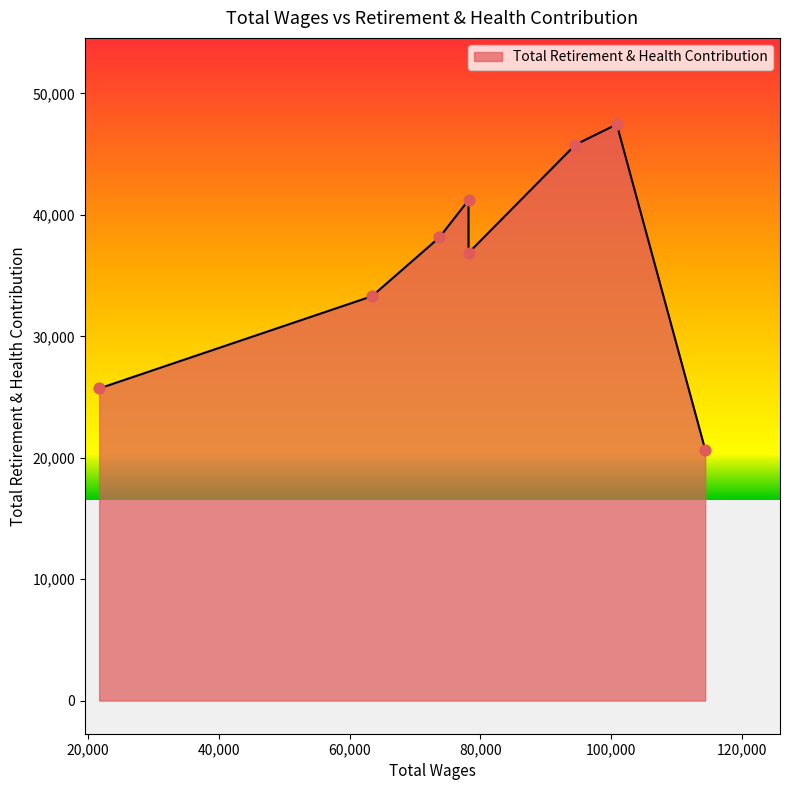

What is the minimum value shown in the chart?

20665